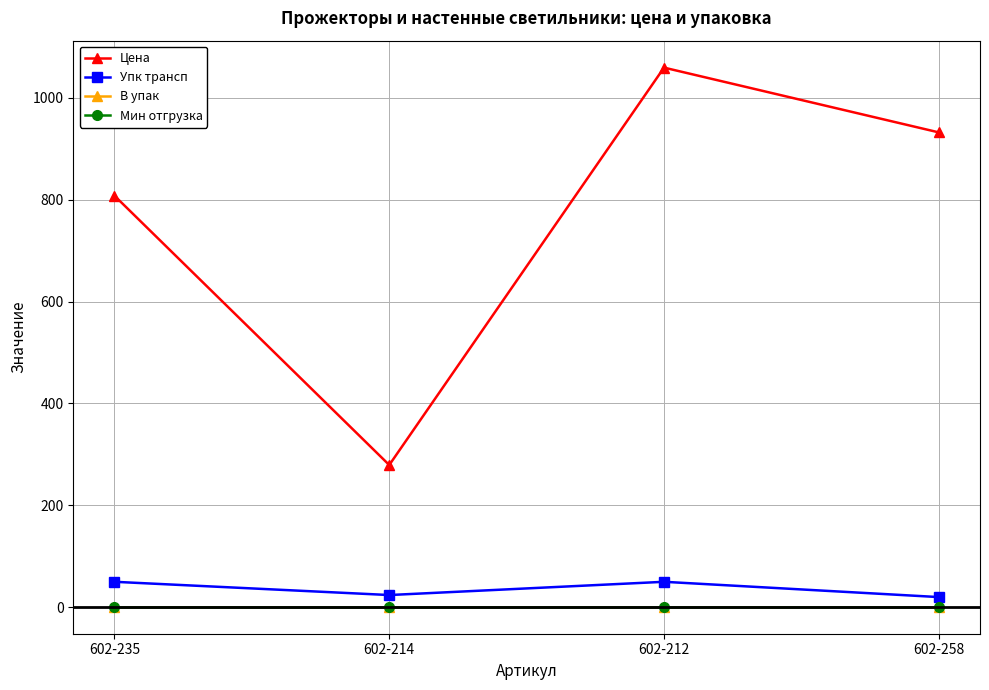

True or false: Упк трансп and В упак intersect in this chart.

False